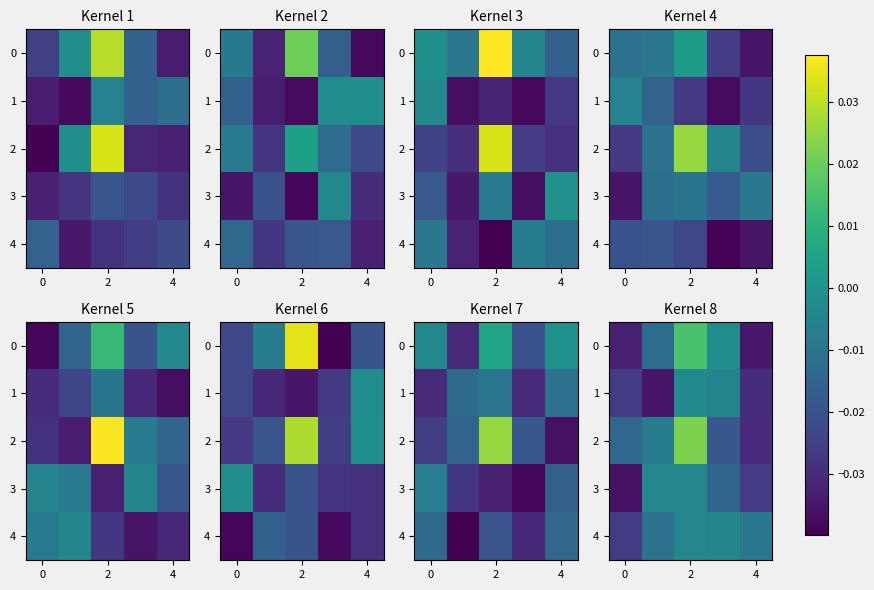

At which category does the chart reach its peak across all series?

2